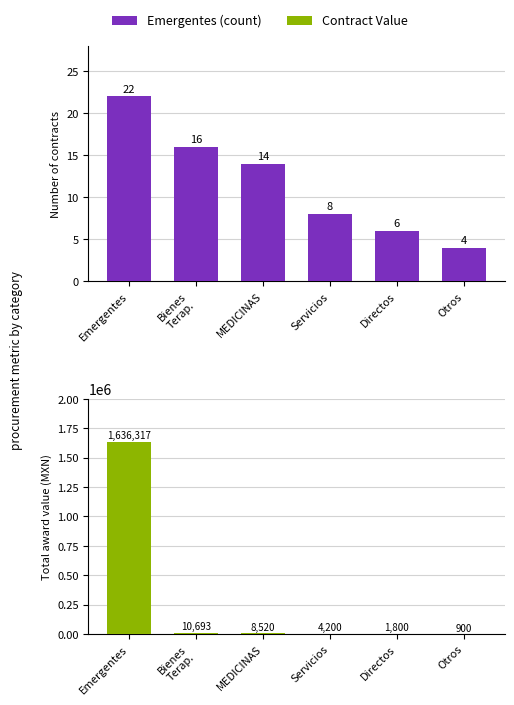

Which has a higher value, Emergentes or Bienes
Terap.?

Emergentes